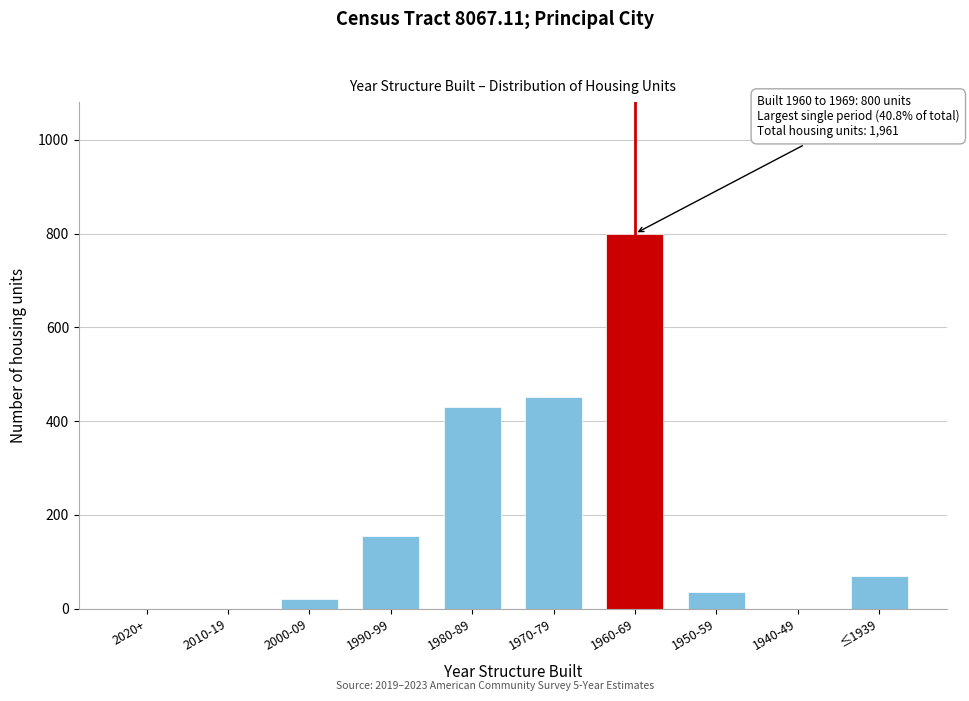

Reading right to left, what are all the values shown in this chart?

≤1939=69	1940-49=0	1950-59=36	1960-69=800	1970-79=451	1980-89=430	1990-99=155	2000-09=20	2010-19=0	2020+=0